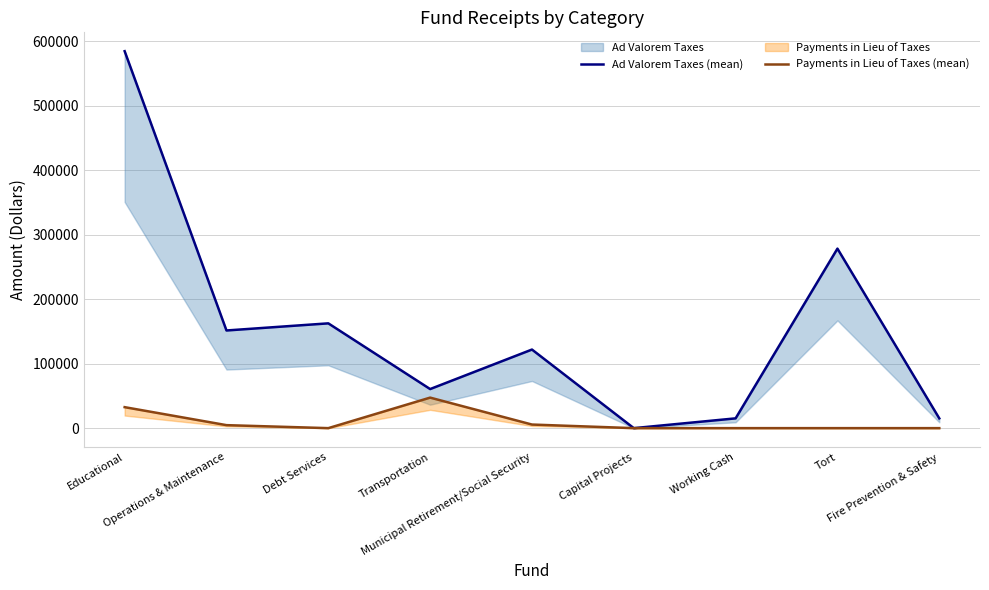

At which label is Payments in Lieu of Taxes (mean) closest to 23660?

Educational